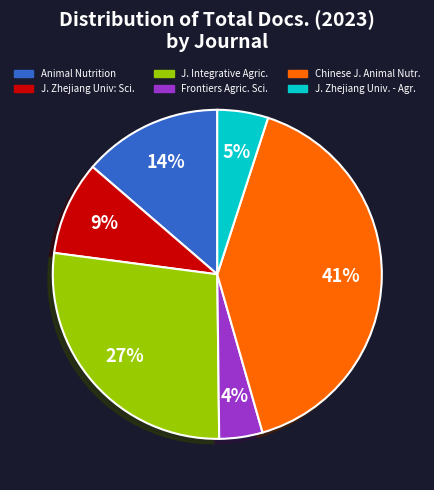

To the nearest percent, what is the average slice percentage?

17%